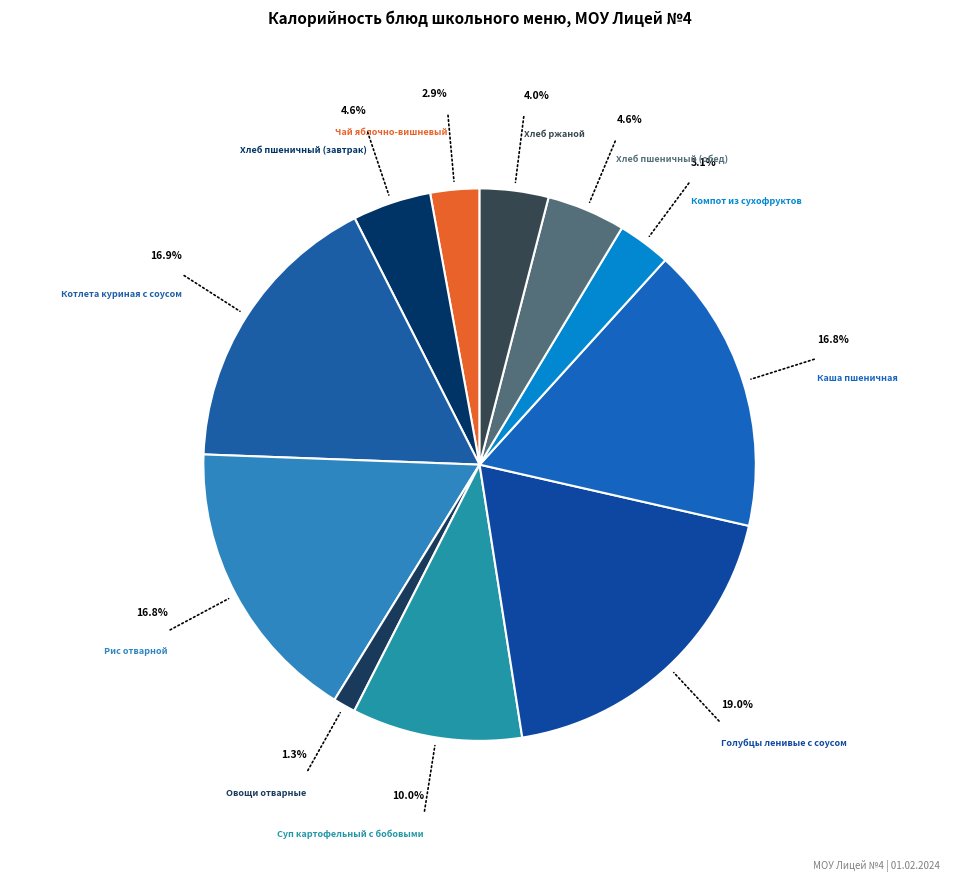

How many segments does this pie chart have?

11